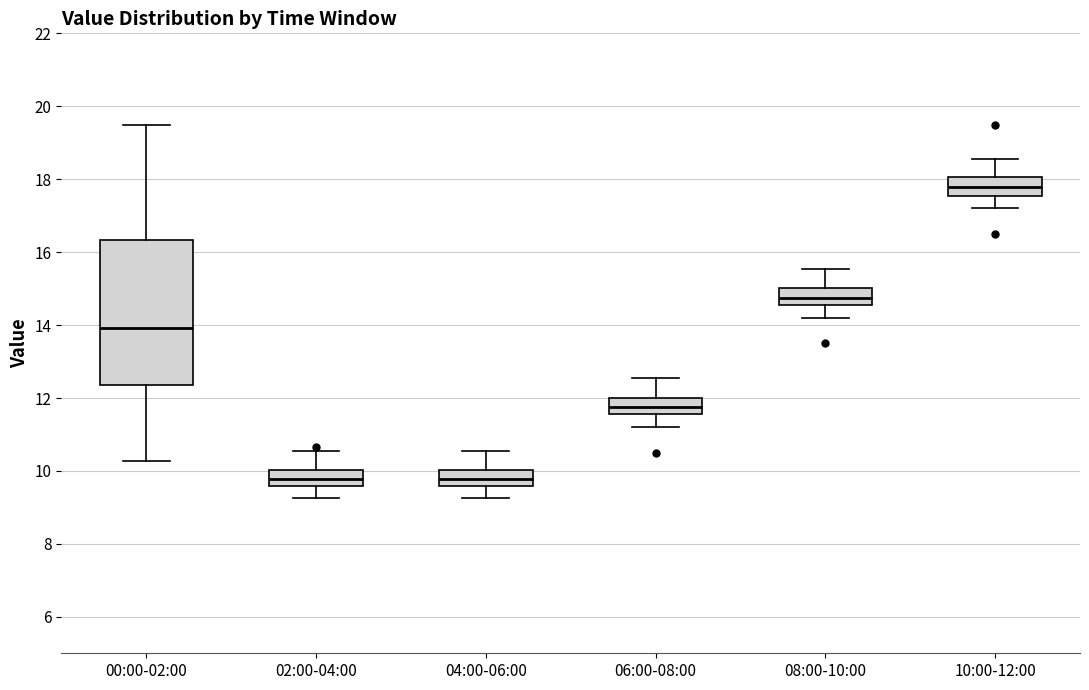

Reading left to right, read every box against the y-axis: the position of its median line, the range the box covers, and the ends of its whiskers. The values are not printed on the chart, so give them approximately, as read against the axis.

00:00-02:00: median 14.0, box 12.4 to 16.4, whiskers 10.2 to 19.6
02:00-04:00: median 9.8, box 9.6 to 10.0, whiskers 9.2 to 10.6
04:00-06:00: median 9.8, box 9.6 to 10.0, whiskers 9.2 to 10.6
06:00-08:00: median 11.8, box 11.6 to 12.0, whiskers 11.2 to 12.6
08:00-10:00: median 14.8, box 14.6 to 15.0, whiskers 14.2 to 15.6
10:00-12:00: median 17.8, box 17.6 to 18.0, whiskers 17.2 to 18.6